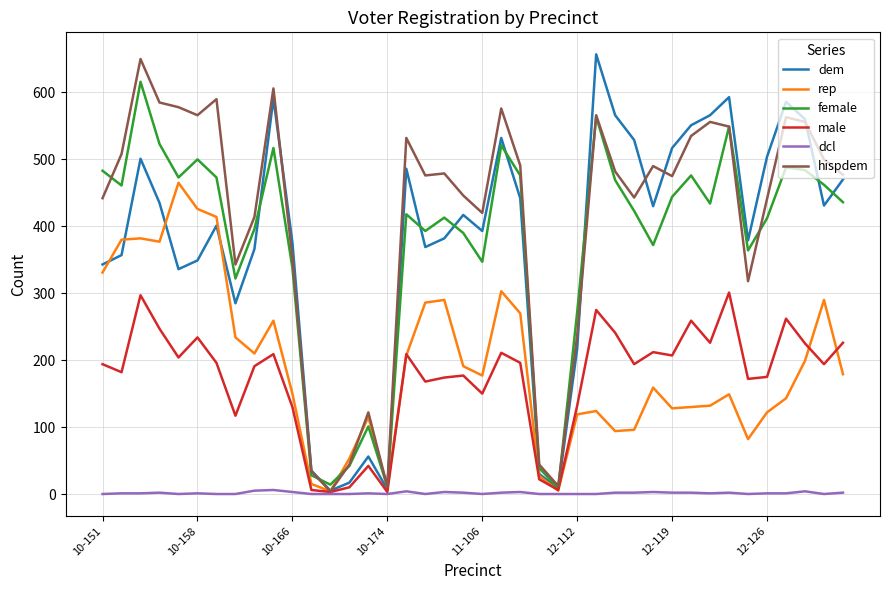

Which series has the largest total across all categories?

hispdem